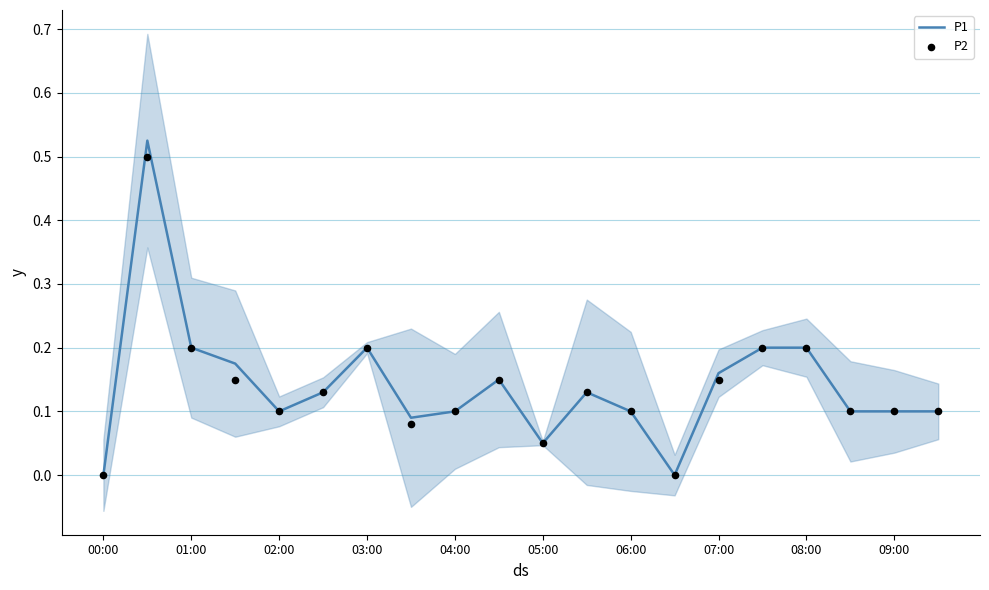

Is it true that P1 equals 0.2 at 03:00?

True